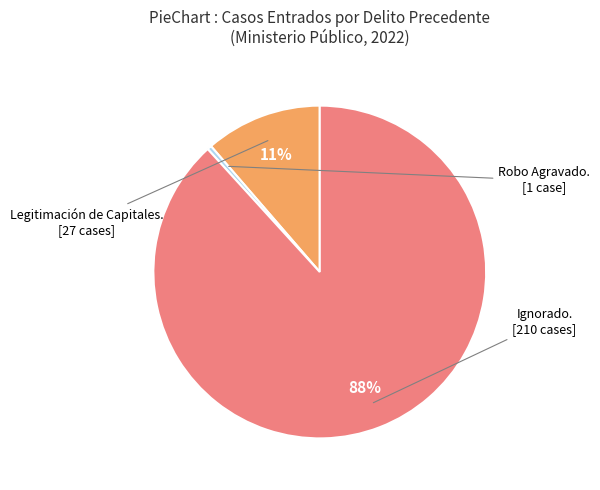

Is there any slice that represents more than half of the pie?

Yes